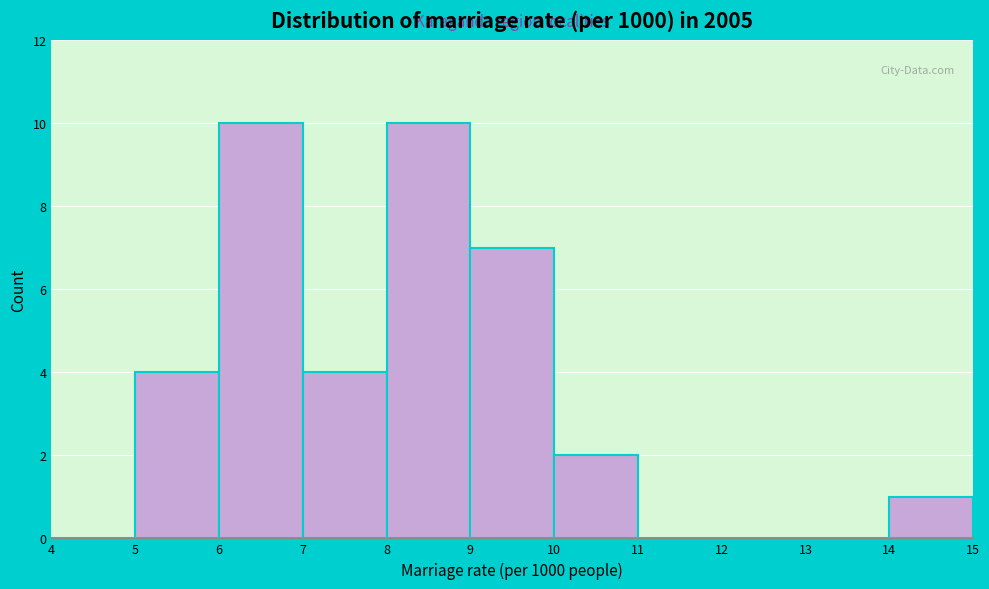

What is the height of the bar covering 6 to 7 on the x-axis? The values are not printed on the chart, so give them approximately, as read against the axis.

10